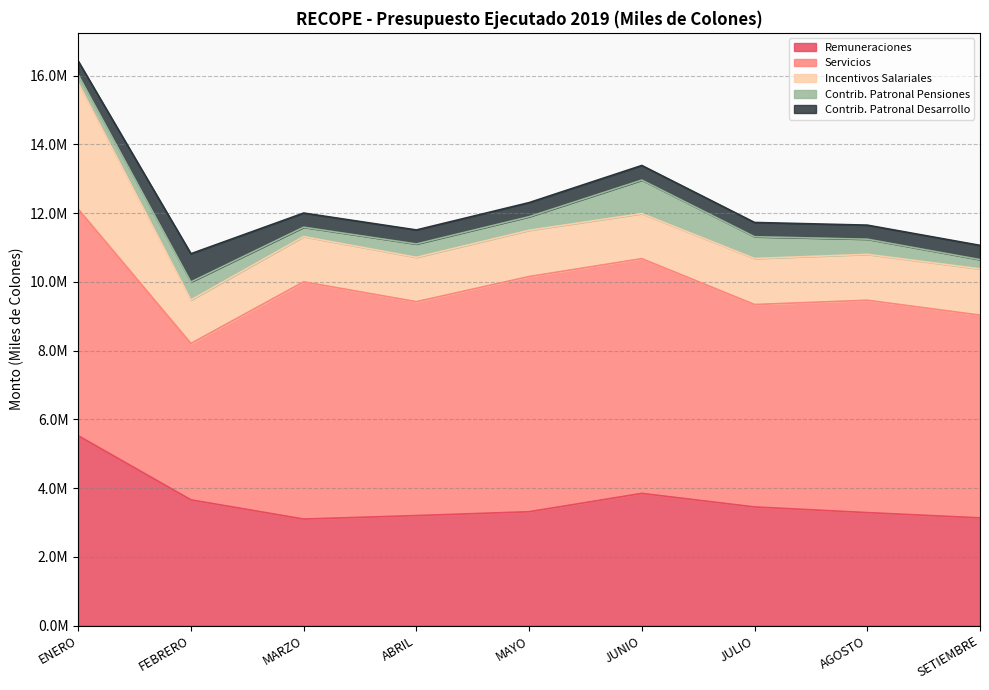

What is the difference between the maximum and second lowest values in the Contrib. Patronal Desarrollo series?

412240.0